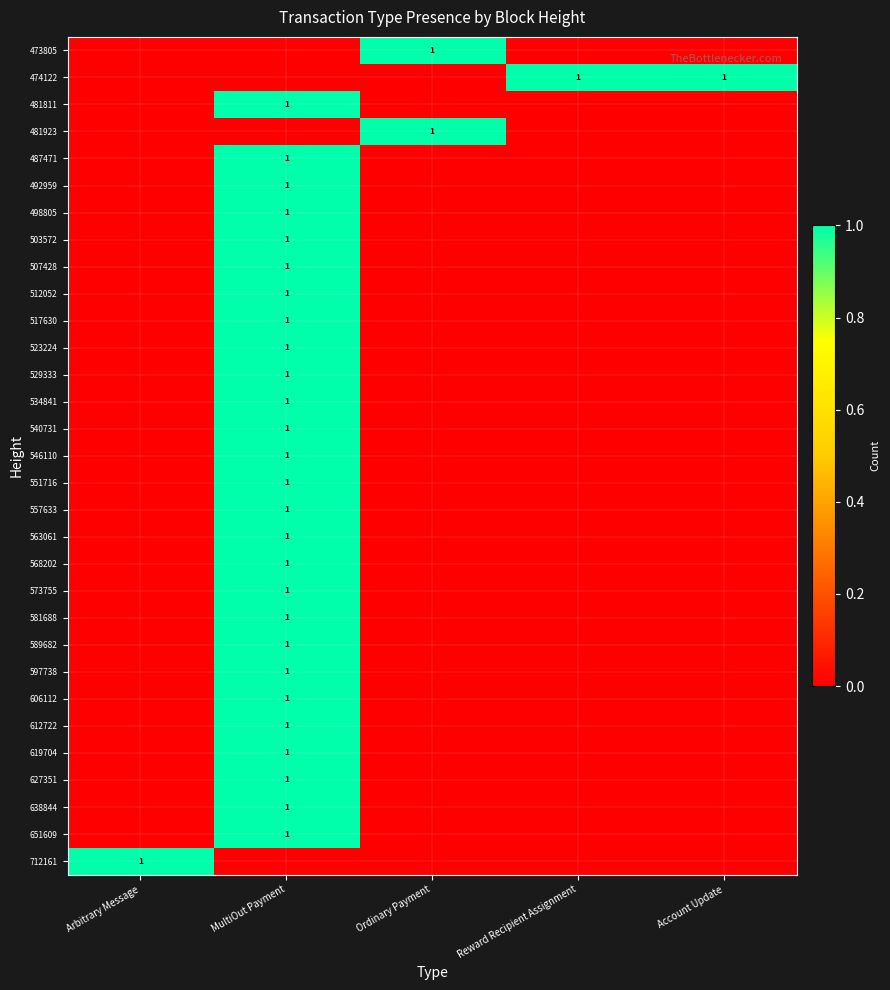

The 568202 series shows 1 at MultiOut Payment. True or false?

True